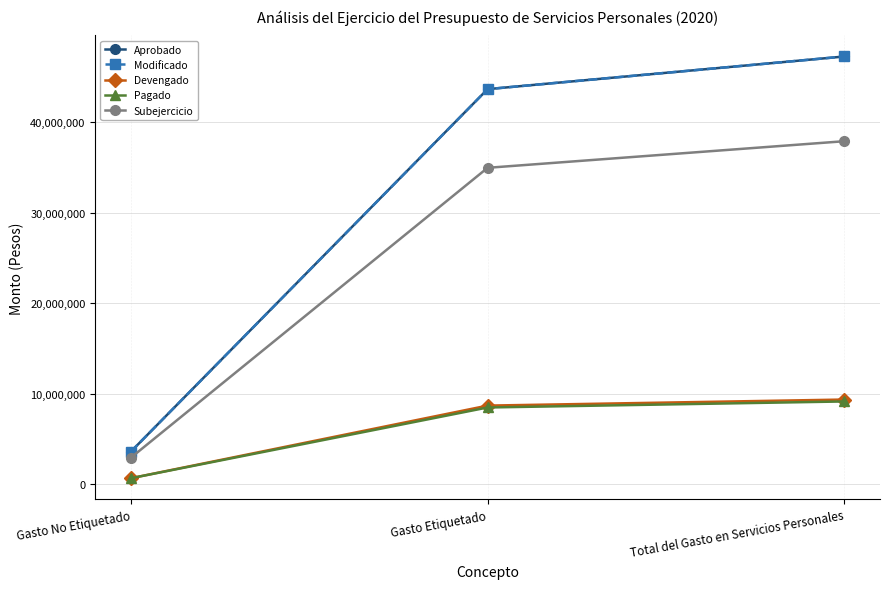

What is the label of the 2nd point from the right?

Gasto Etiquetado